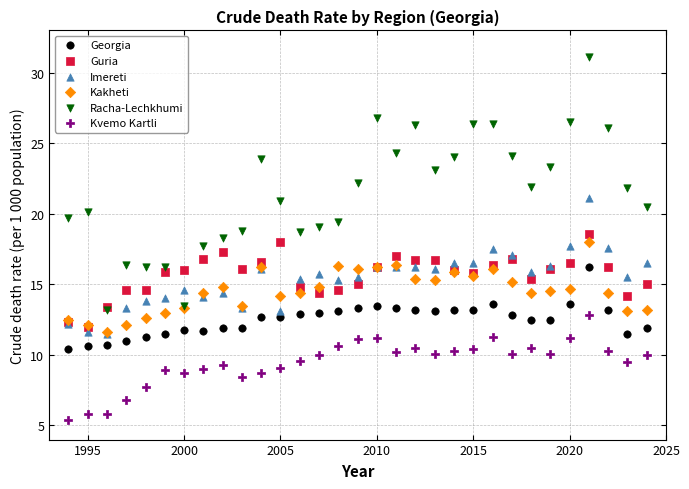

What are all the series names shown in the legend?

Georgia, Guria, Imereti, Kakheti, Racha-Lechkhumi, Kvemo Kartli